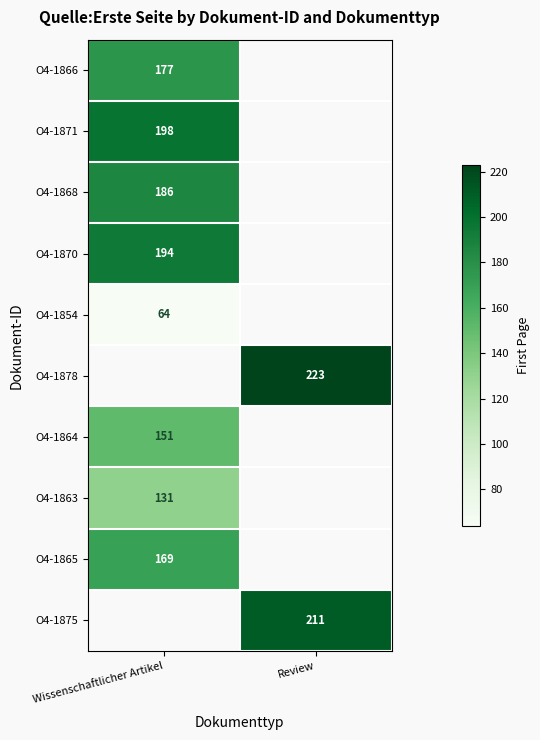

Which category has the highest value across all series?

Review